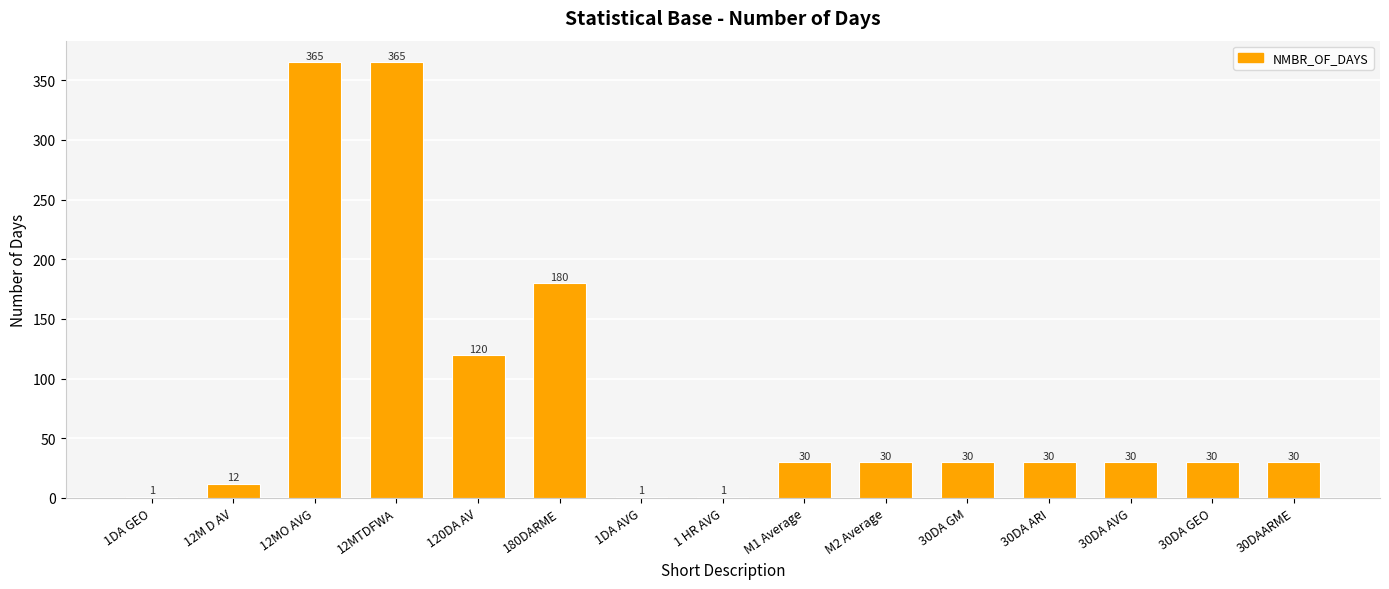

How many data points does each series have?

15